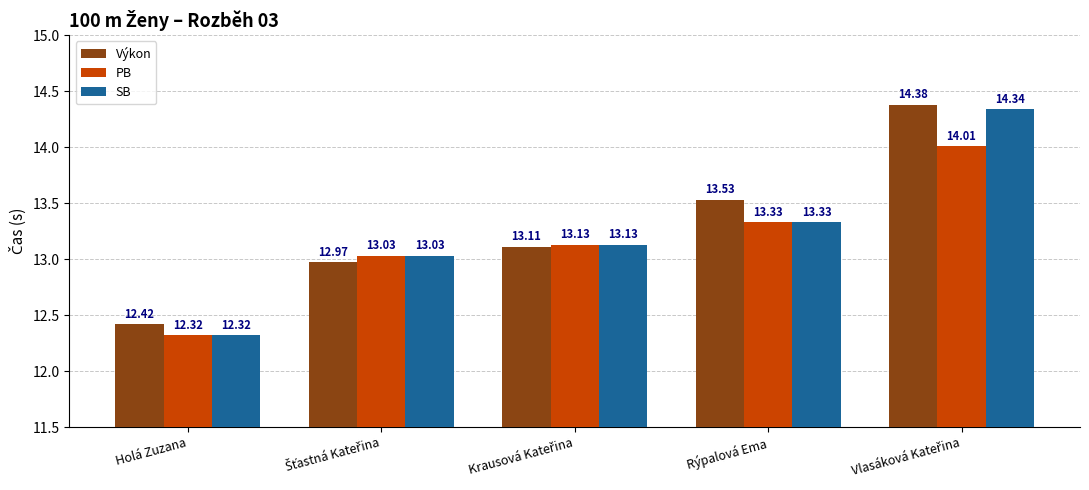

Is it true that Výkon equals 5.9 at Holá Zuzana?

False